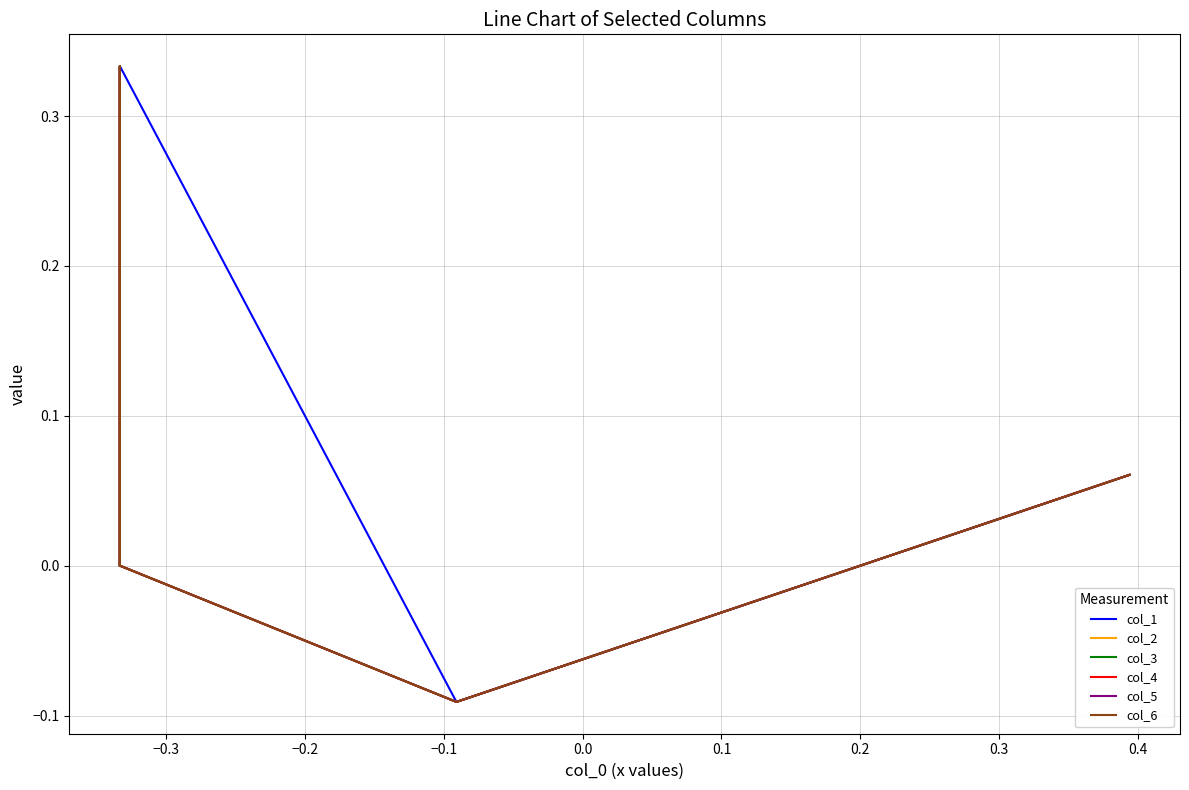

Reading right to left, transcribe all the data shown in this chart.

col_1: 0.0	0.0	0.0	0.0	0.0	0.0	0.0	0.0	0.3	-0.1	-0.1	0.1
col_2: 0.0	0.0	0.0	0.0	0.0	0.0	0.0	0.3	0.0	-0.1	-0.1	0.1
col_3: 0.0	0.0	0.0	0.0	0.0	0.0	0.3	0.0	0.0	-0.1	-0.1	0.1
col_4: 0.0	0.0	0.0	0.0	0.0	0.3	0.0	0.0	0.0	-0.1	-0.1	0.1
col_5: 0.0	0.0	0.0	0.0	0.3	0.0	0.0	0.0	0.0	-0.1	-0.1	0.1
col_6: 0.0	0.0	0.0	0.3	0.0	0.0	0.0	0.0	0.0	-0.1	-0.1	0.1